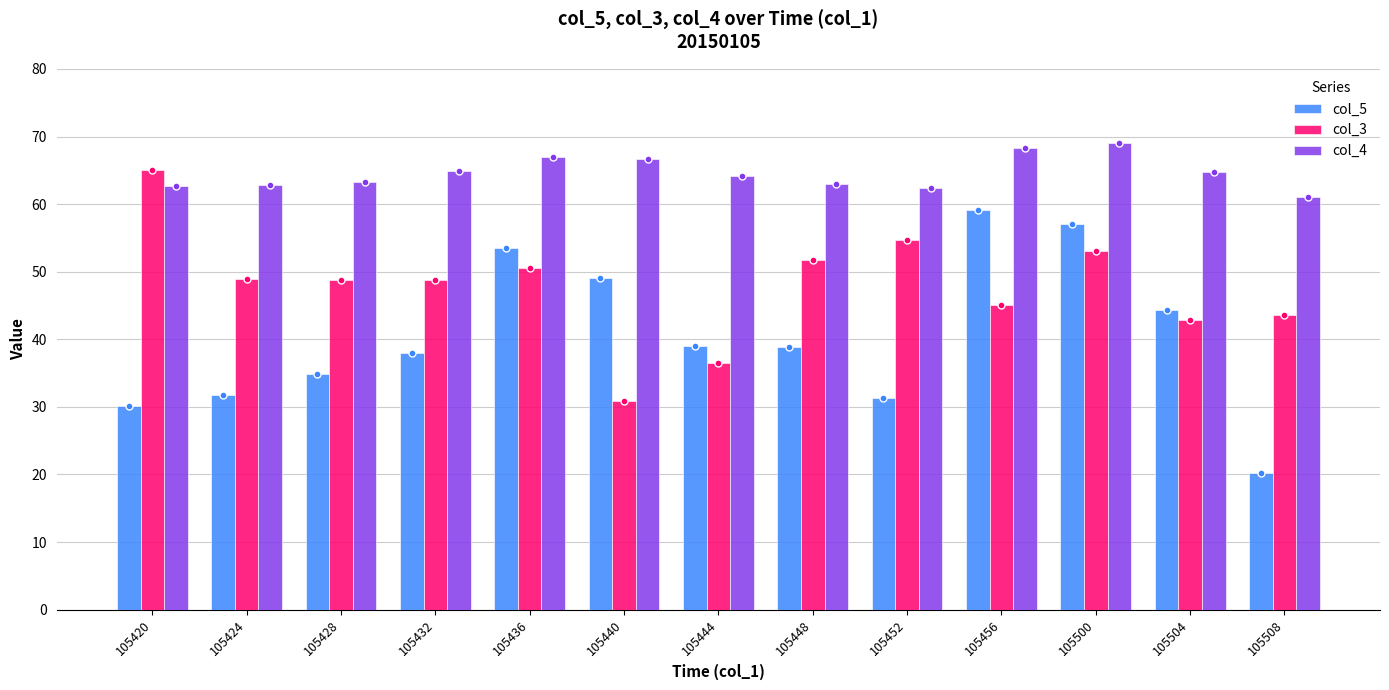

What is the lowest value of the col_4 series?

61.1